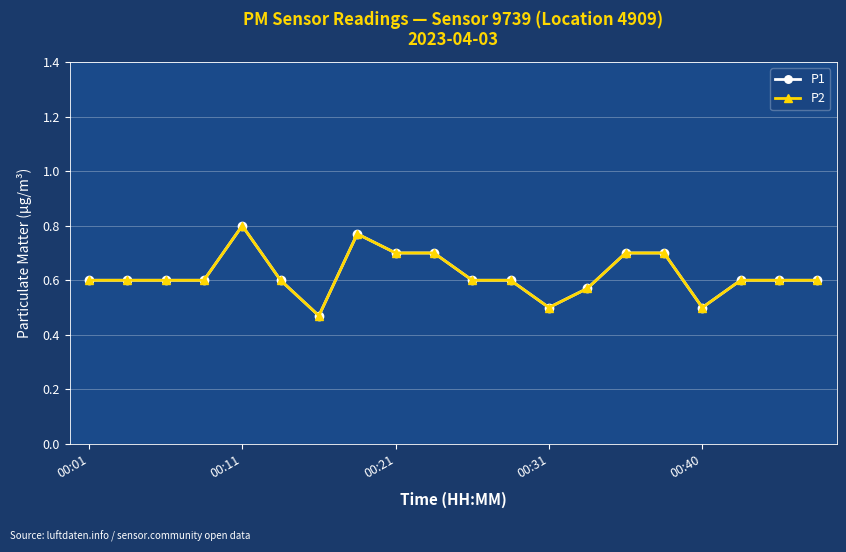

Which category has the lowest value in the P1 series?

6